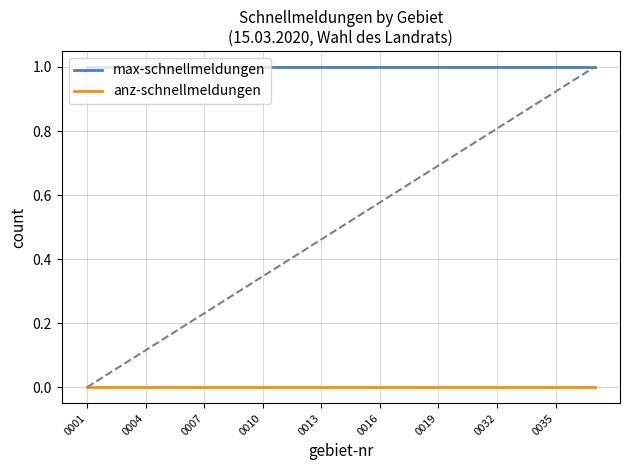

True or false: anz-schnellmeldungen and max-schnellmeldungen intersect in this chart.

False